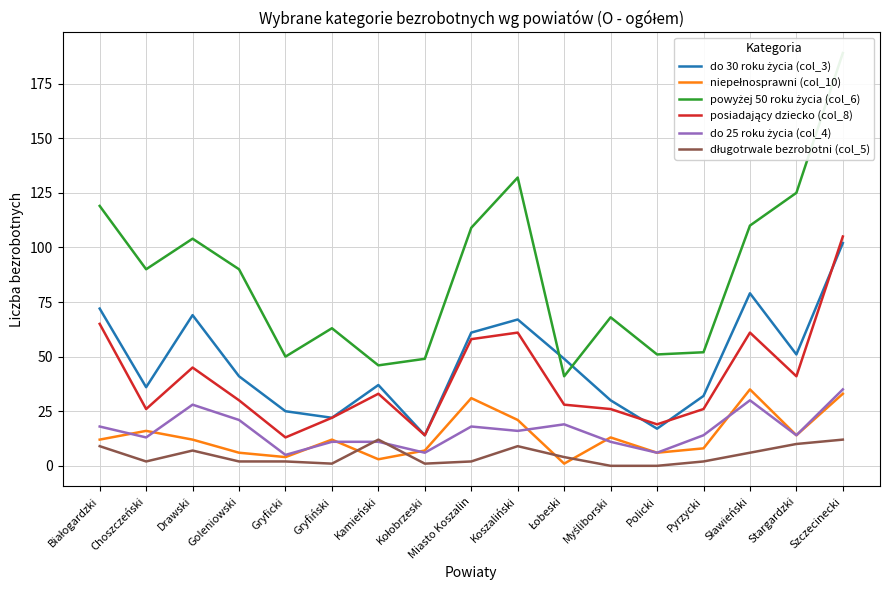

What is the sum of the powyżej 50 roku życia (col_6) values at Drawski and Łobeski?

145